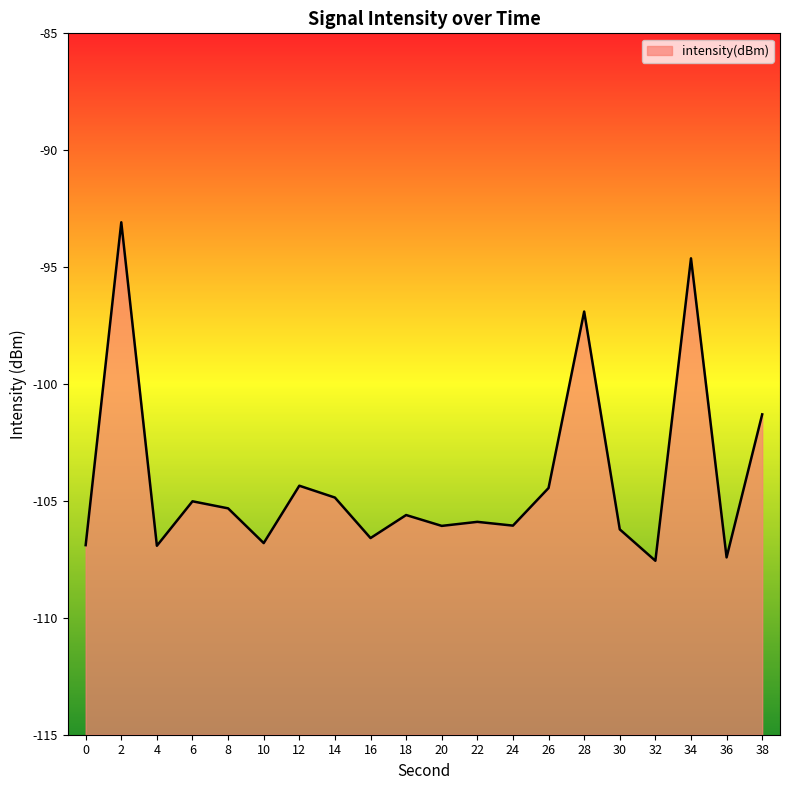

Rank the categories by value from lowest to highest.

32, 36, 4, 0, 10, 16, 30, 20, 24, 22, 18, 8, 6, 14, 26, 12, 38, 28, 34, 2